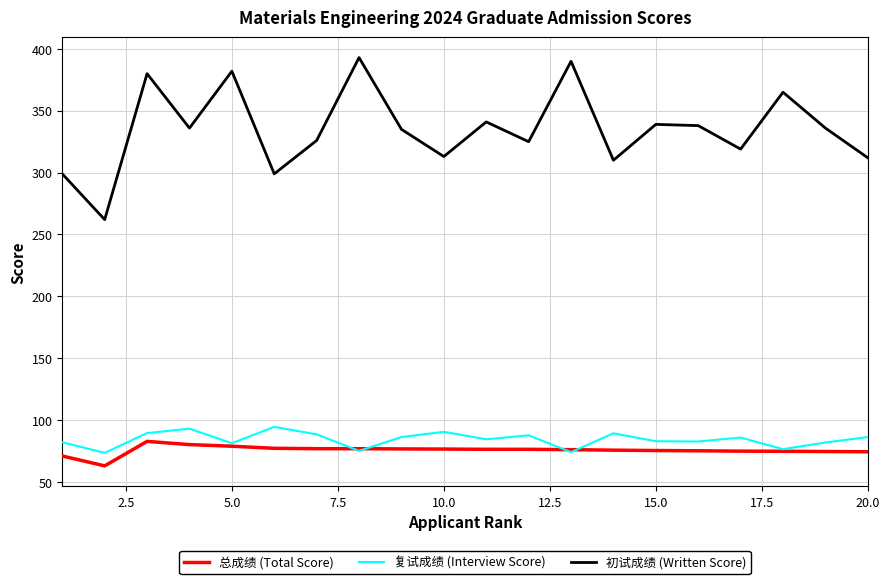

Which series has the largest total across all categories?

初试成绩 (Written Score)